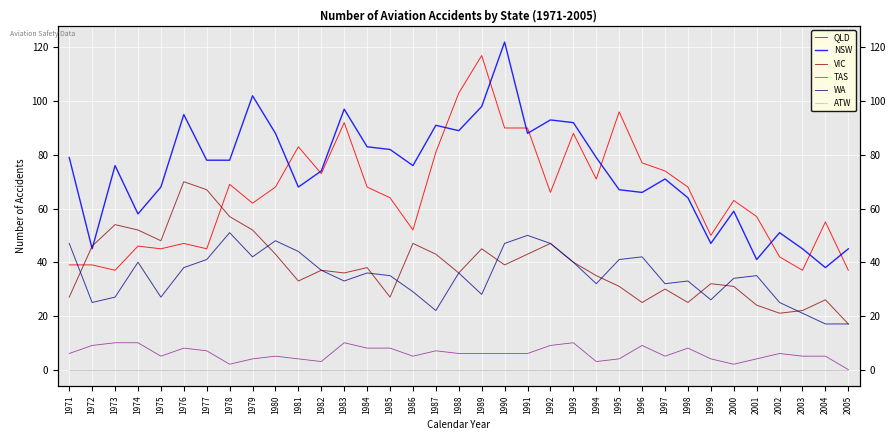

How many lines are shown in the chart?

6